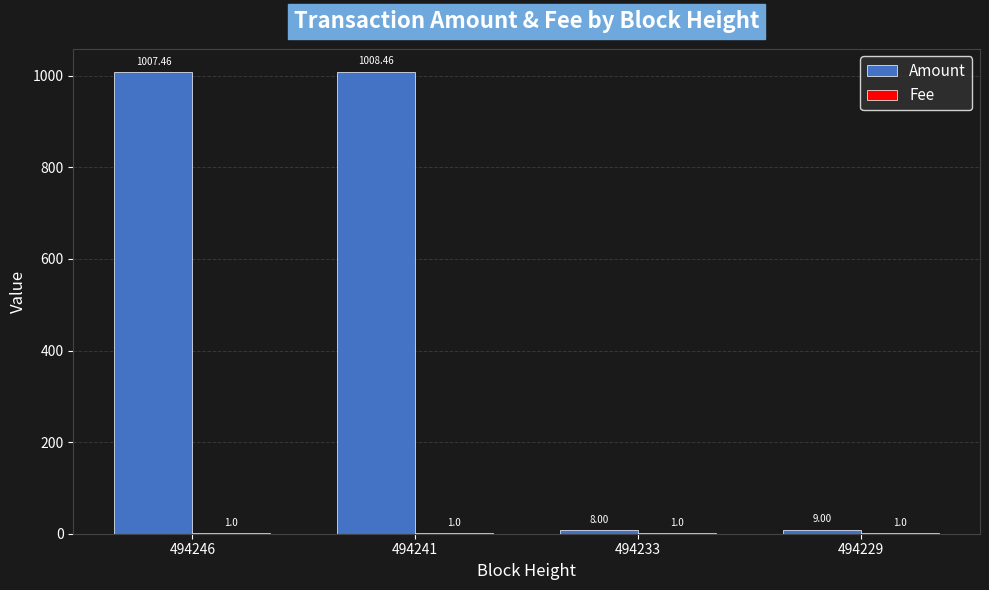

Between 494246 and 494233, which series saw the biggest shift?

Amount